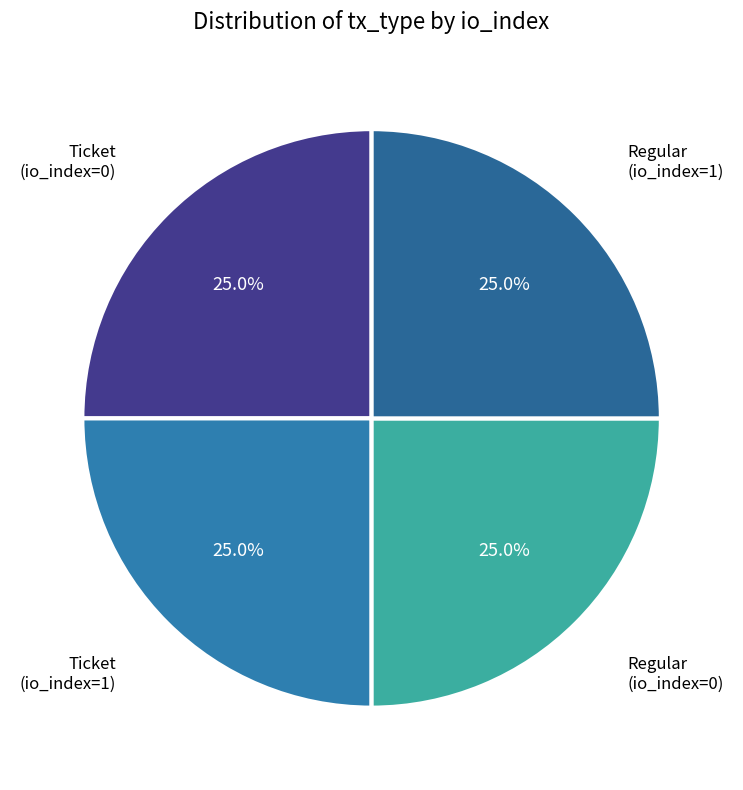

Which slice is the smallest?

Ticket (io_index=0)